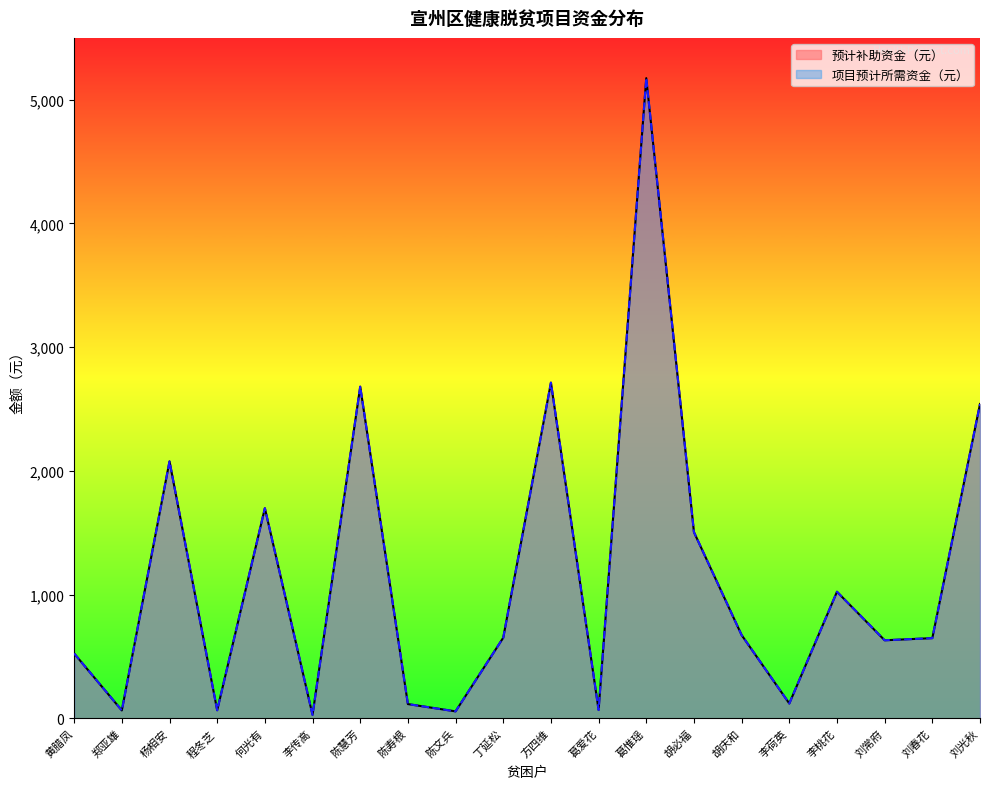

At which label does 预计补助资金（元） reach its minimum?

李传高